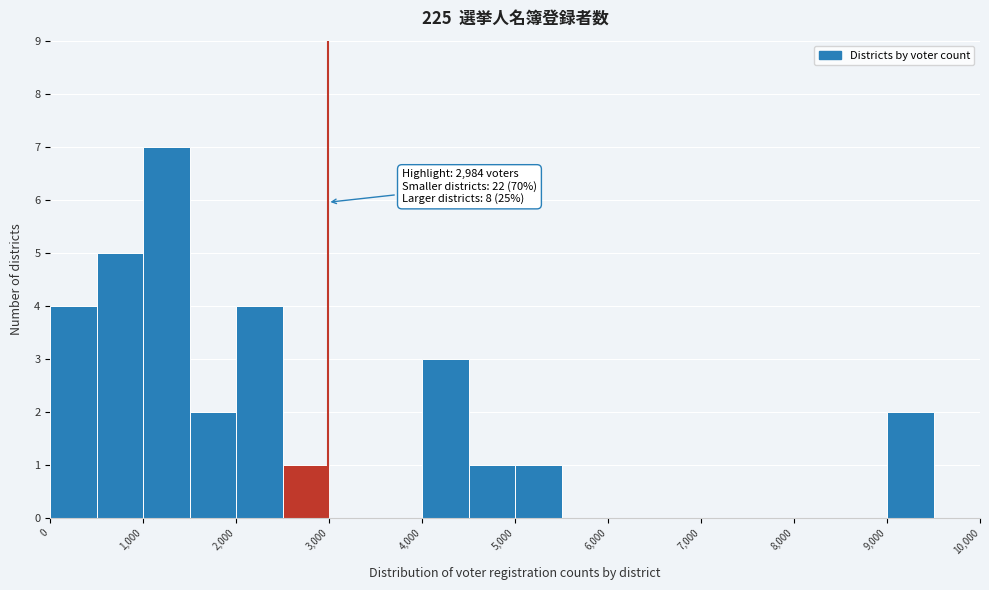

Over which range of the x-axis is the bar tallest?

1000 to 1500